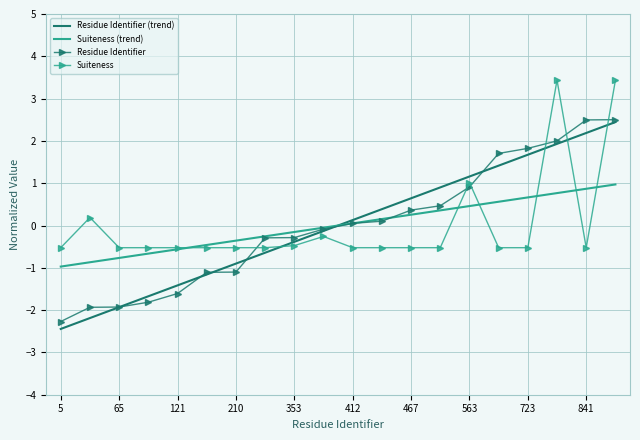

What is the maximum value for Residue Identifier (trend)?

2.4